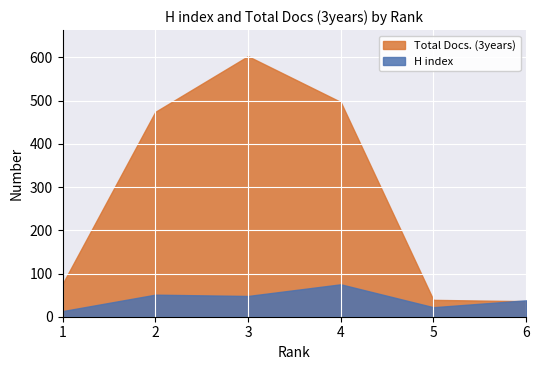

How many values in the H index series are below 48?

3